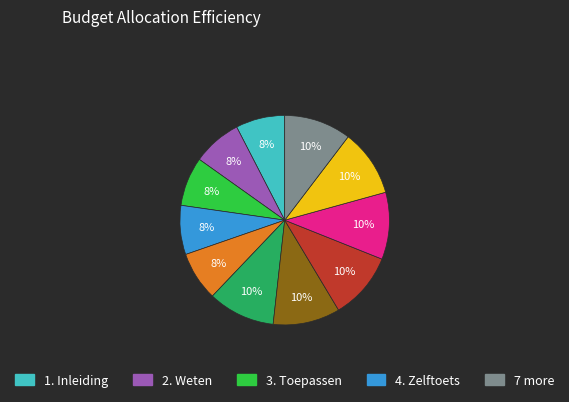

To the nearest percent, what is the average slice percentage?

9%